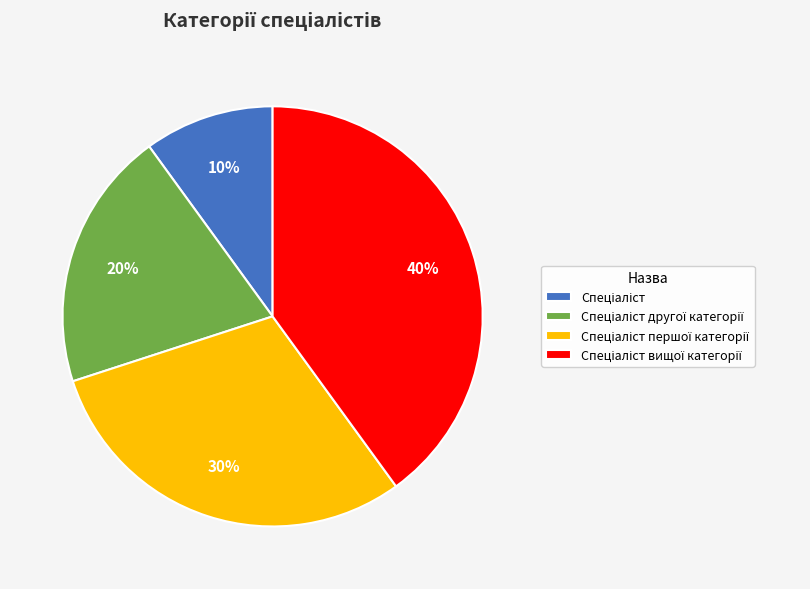

To the nearest percent, what is the average slice percentage?

25%